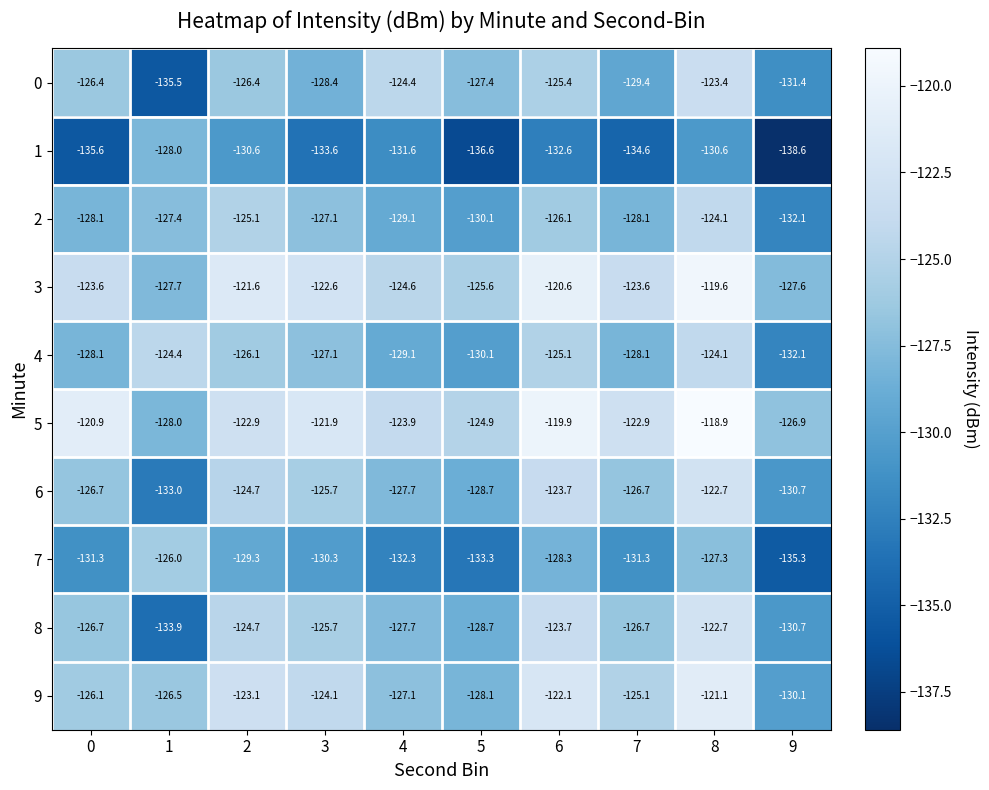

What is the total value across all series at 1?

-1290.4